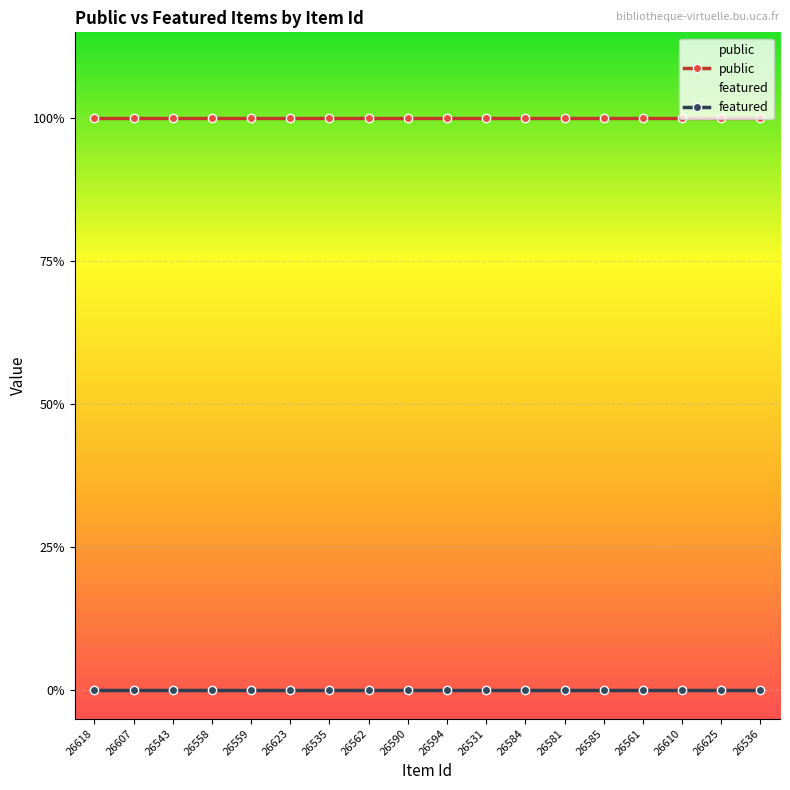

Which series has the widest spread of values?

public